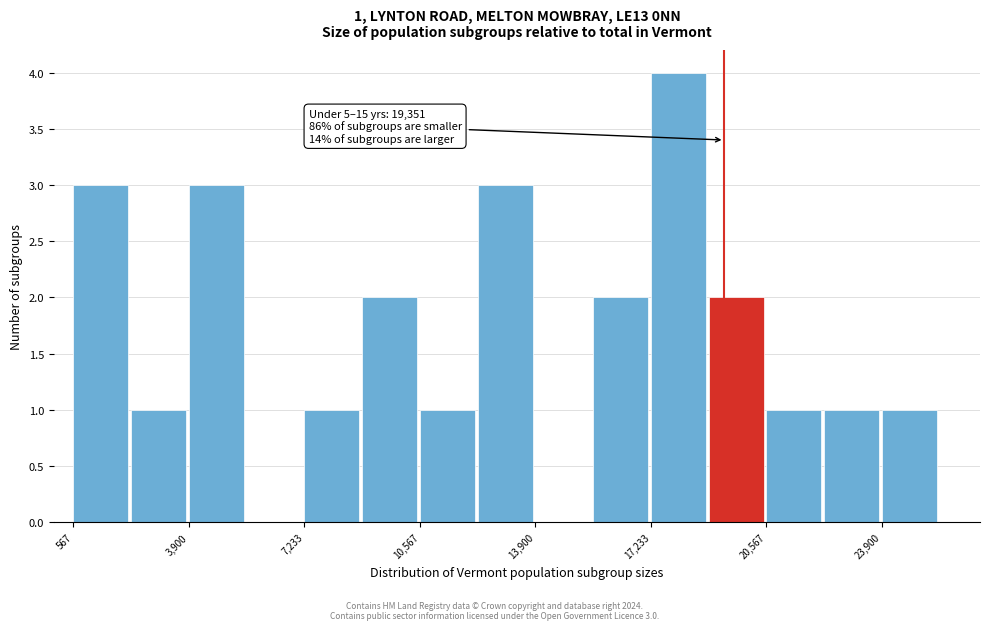

Read against the x-axis, roughly where is the centre of the tallest bar?

18000